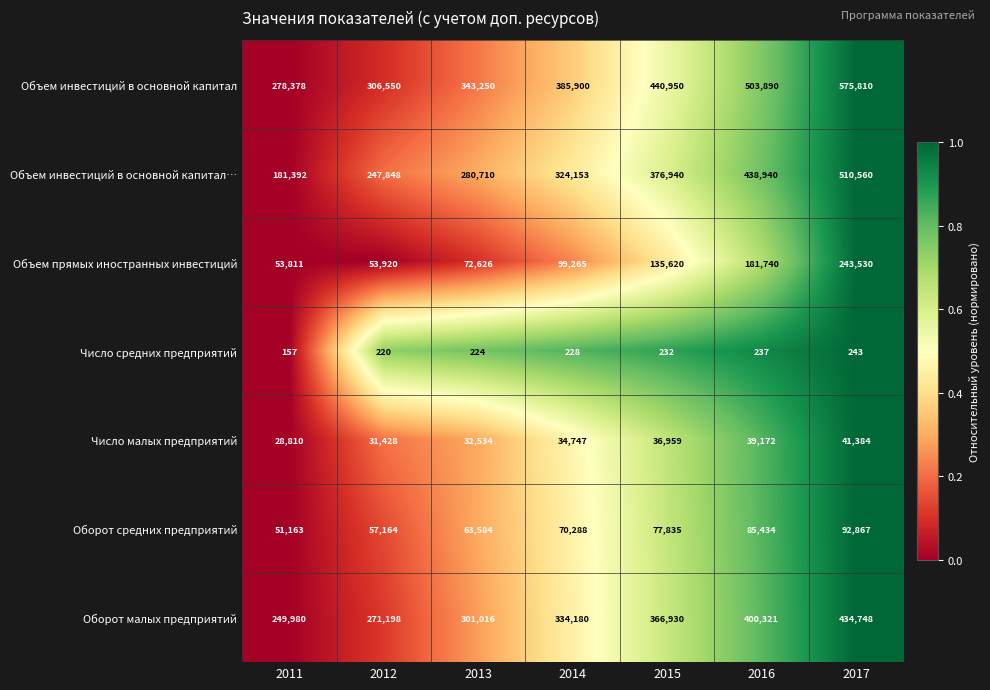

The value of Объем инвестиций в основной капитал… at 2011 is 276633. True or false?

False